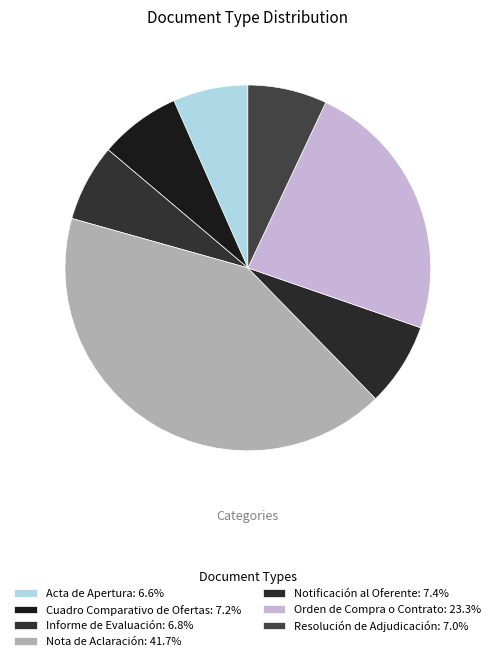

The Orden de Compra o Contrato slice represents 23% of the pie. True or false?

True